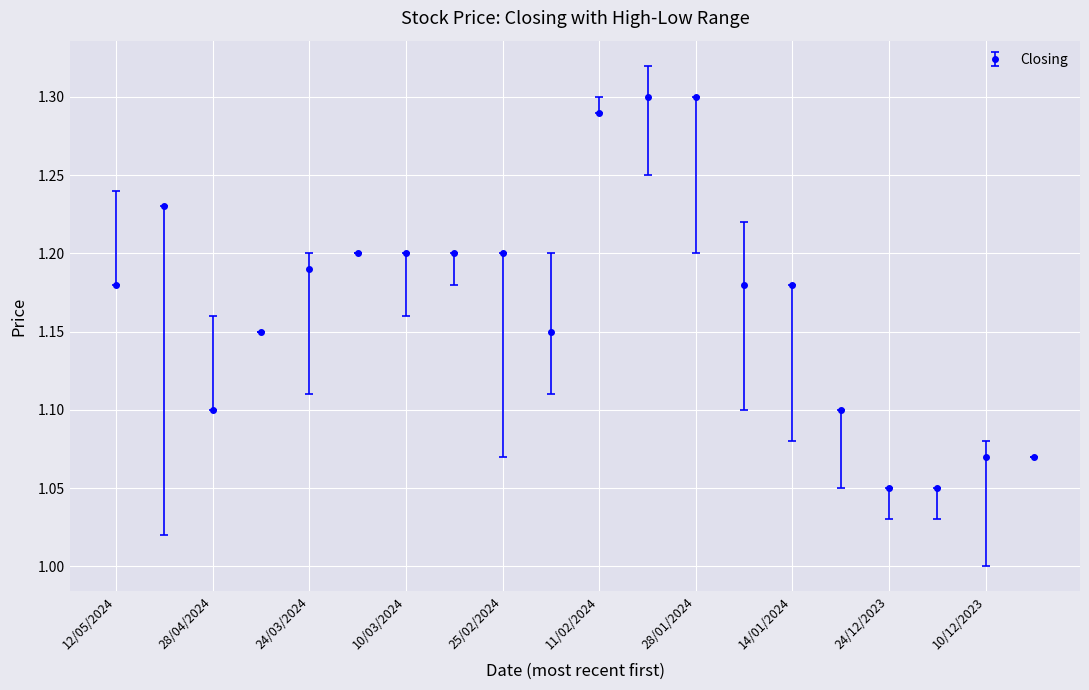

How many values are between 1 and 2?

20